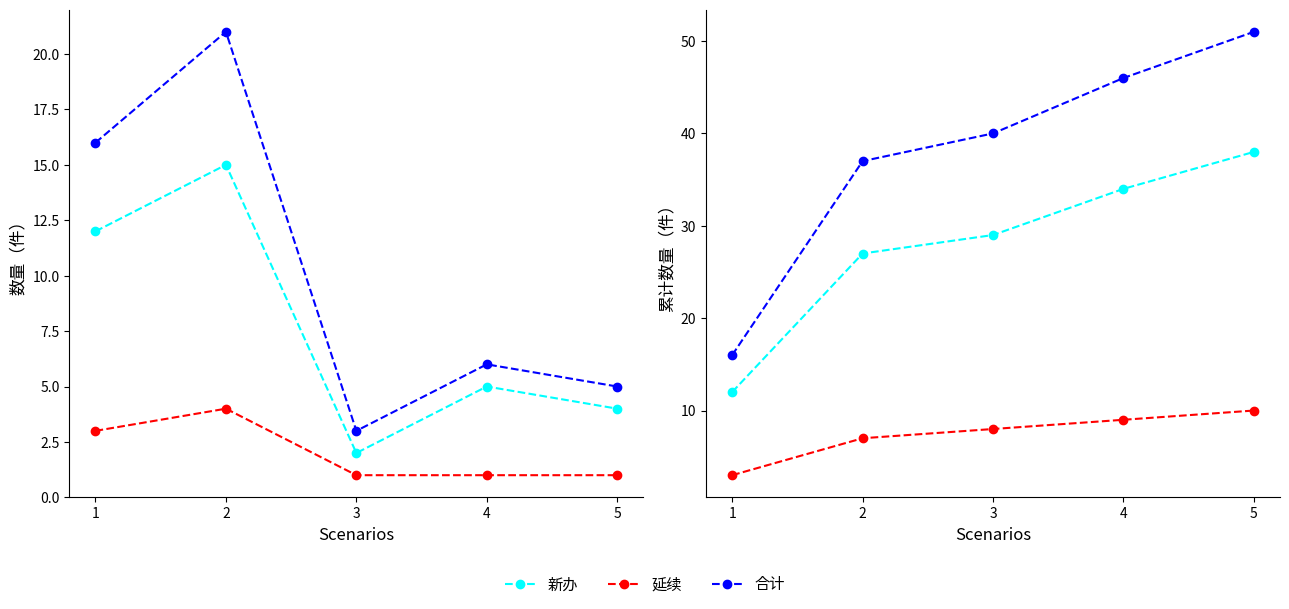

True or false: 新办 has a value of 45 at 4.

False